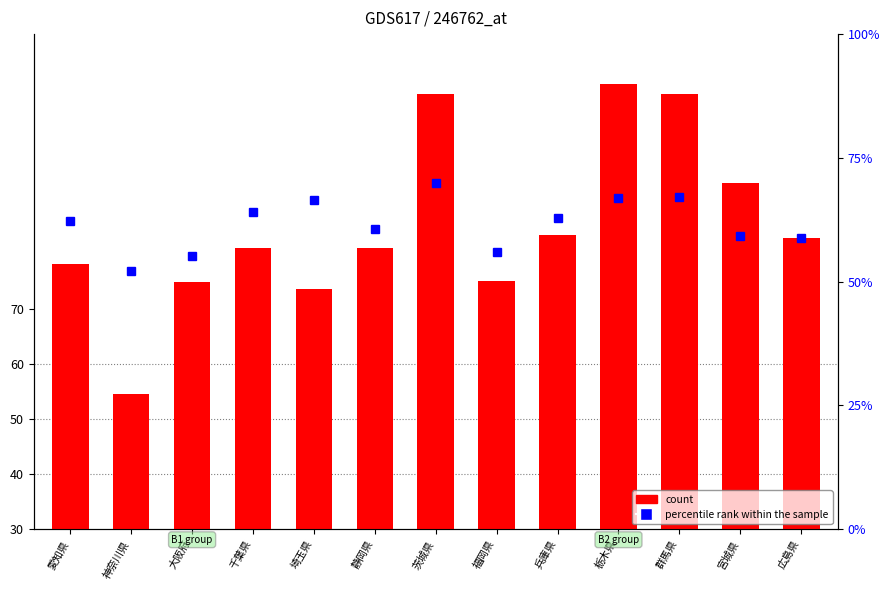

Reading left to right, what are all the values shown in this chart?

count: 愛知県=78159.0	神奈川県=54575.0	大阪府=74890.0	千葉県=81108.0	埼玉県=73731.0	静岡県=81118.0	茨城県=109105.0	福岡県=75118.0	兵庫県=83500.0	栃木県=110955.0	群馬県=109194.0	宮城県=92997.0	広島県=82917.0
percentile rank within the sample: 愛知県=62.3	神奈川県=52.1	大阪府=55.1	千葉県=64.0	埼玉県=66.5	静岡県=60.6	茨城県=70.0	福岡県=56.0	兵庫県=62.9	栃木県=66.8	群馬県=67.1	宮城県=59.3	広島県=58.8